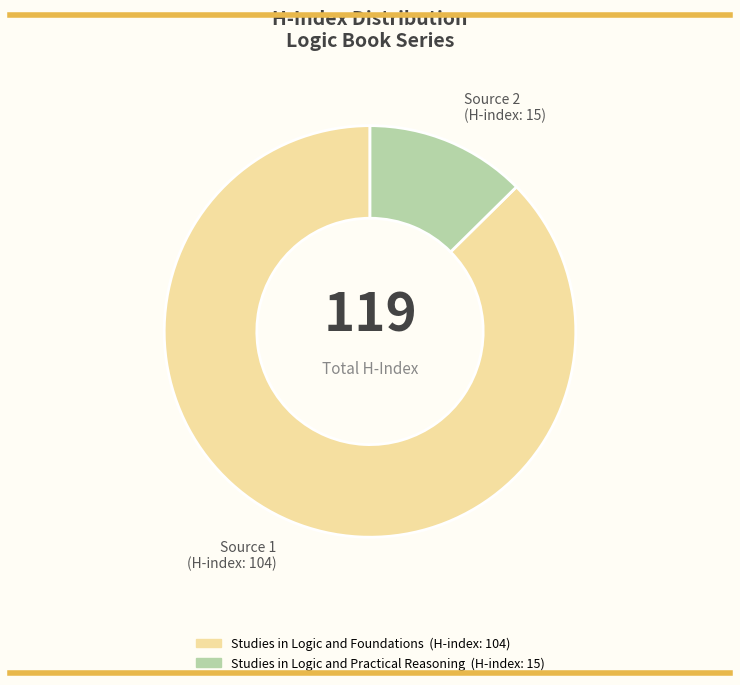

The Source 1 (H-index: 104) slice represents 73% of the pie. True or false?

False